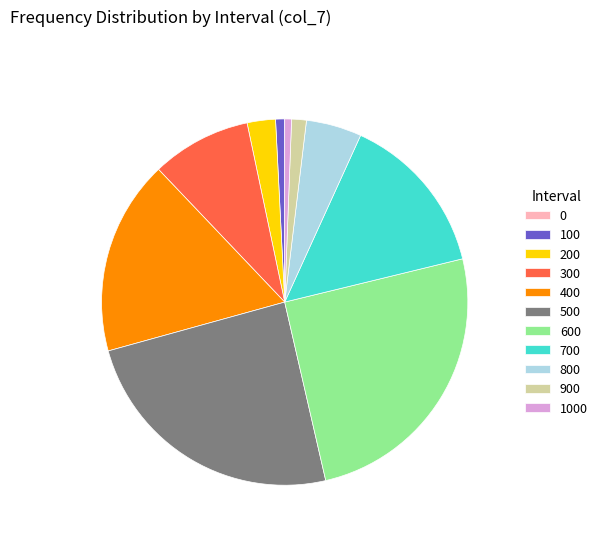

Does any single category account for the majority?

No